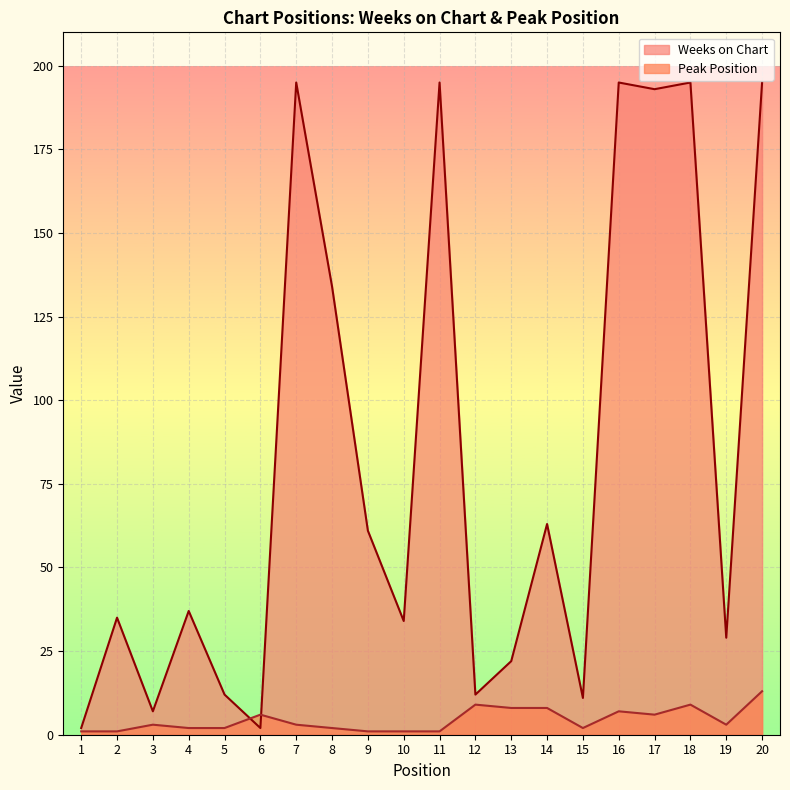

Rank the series by their average value, from highest to lowest.

Weeks on Chart, Peak Position